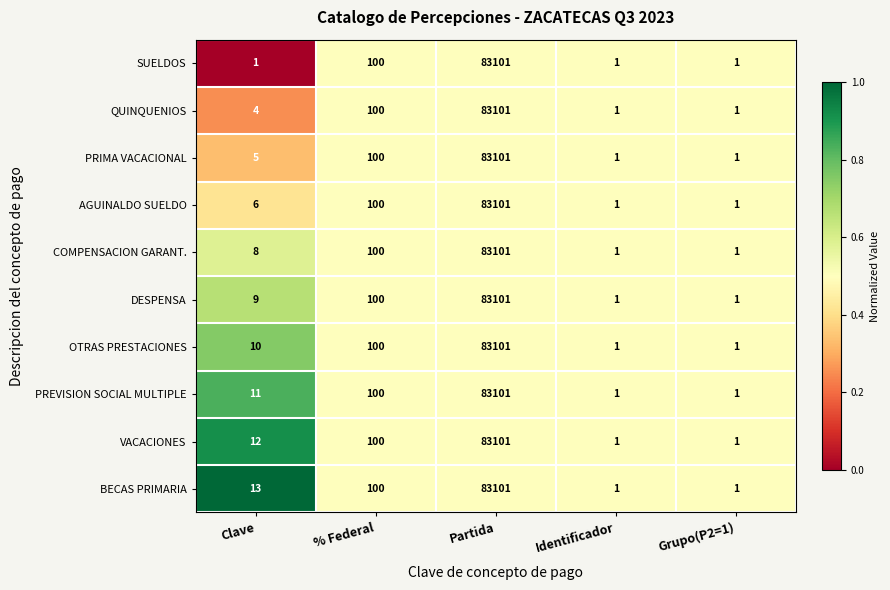

Which series has the largest total across all categories?

BECAS PRIMARIA